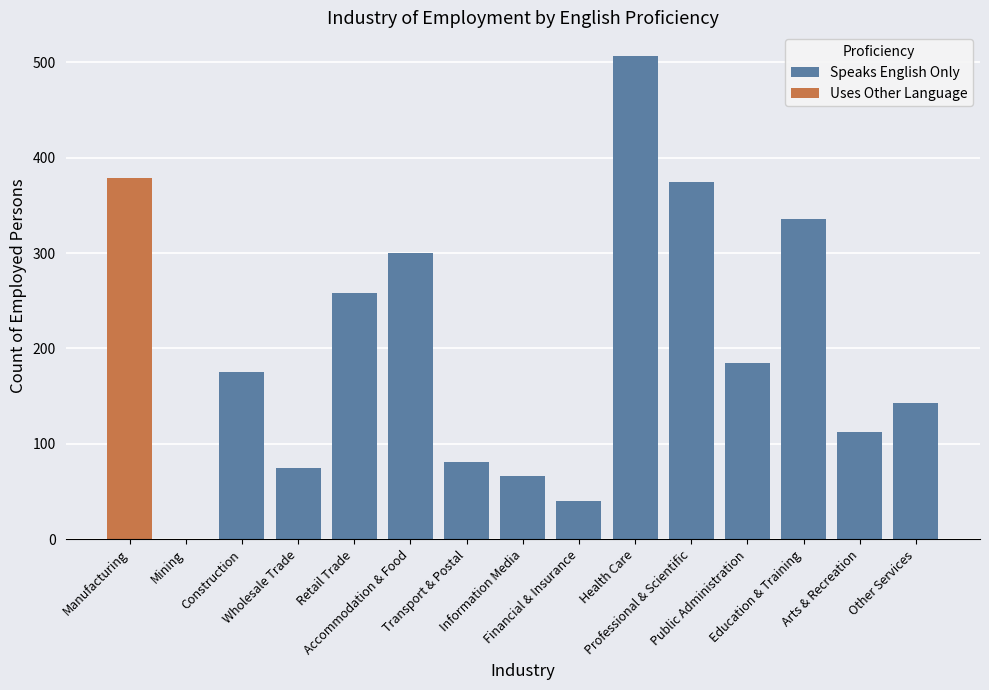

The Speaks English Only series shows 32 at Wholesale Trade. True or false?

False